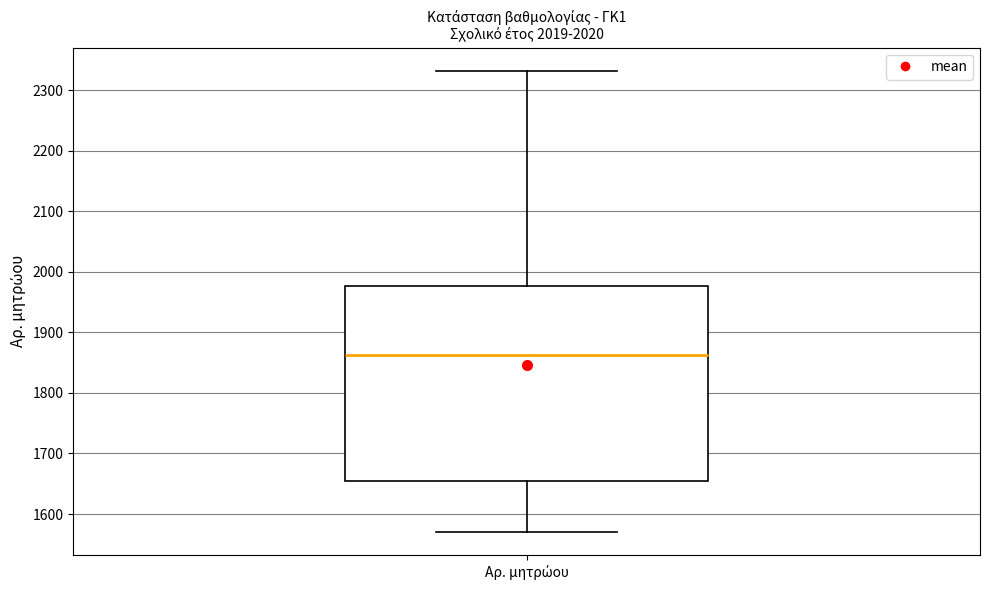

Where does the median line of the box for Αρ. μητρώου sit on the y-axis? The values are not printed on the chart, so give them approximately, as read against the axis.

1860